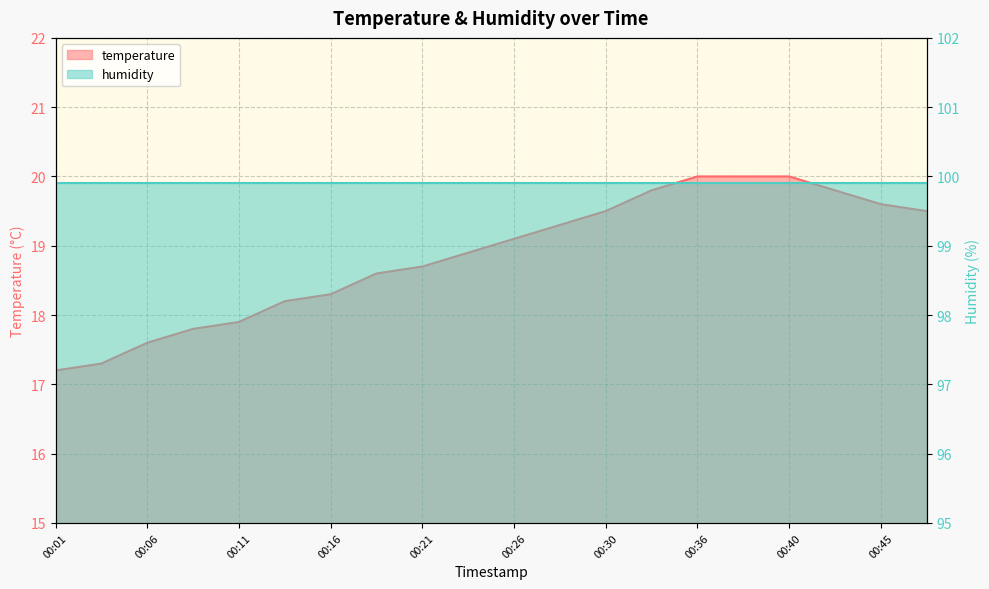

At which label is the value closest to 18?

00:11